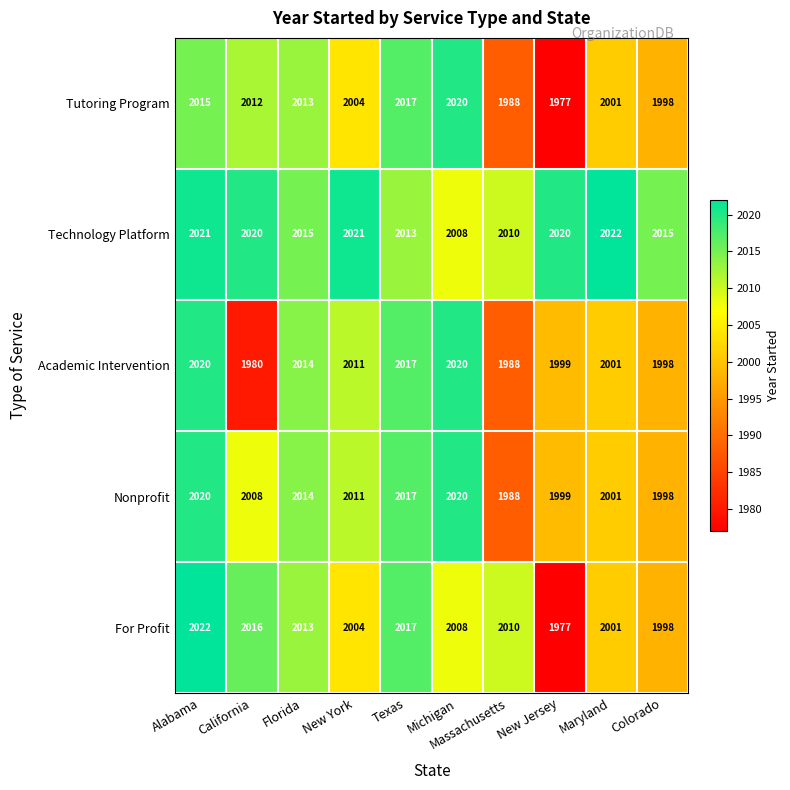

What is the spread (max minus min) of values at New York?

17